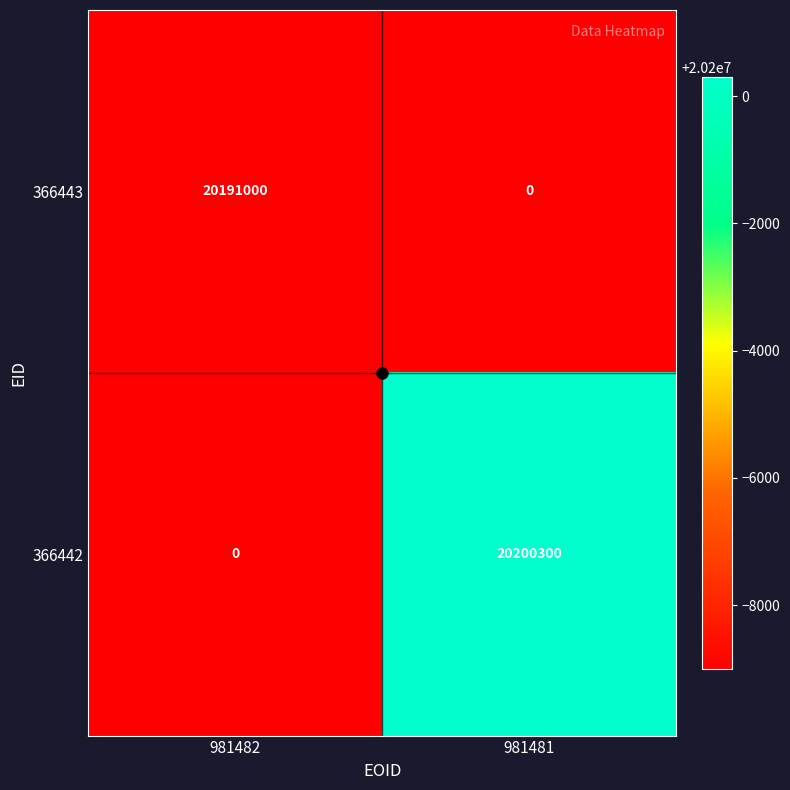

Rank the categories by 366442 value from lowest to highest.

981482, 981481